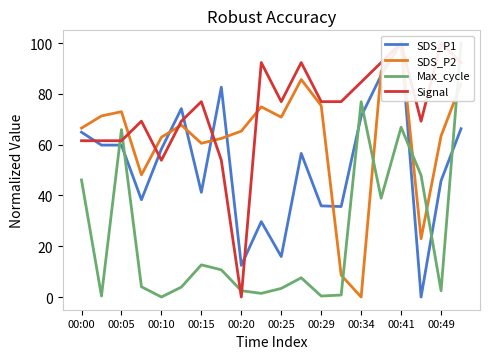

What are all the series names shown in the legend?

SDS_P1, SDS_P2, Max_cycle, Signal